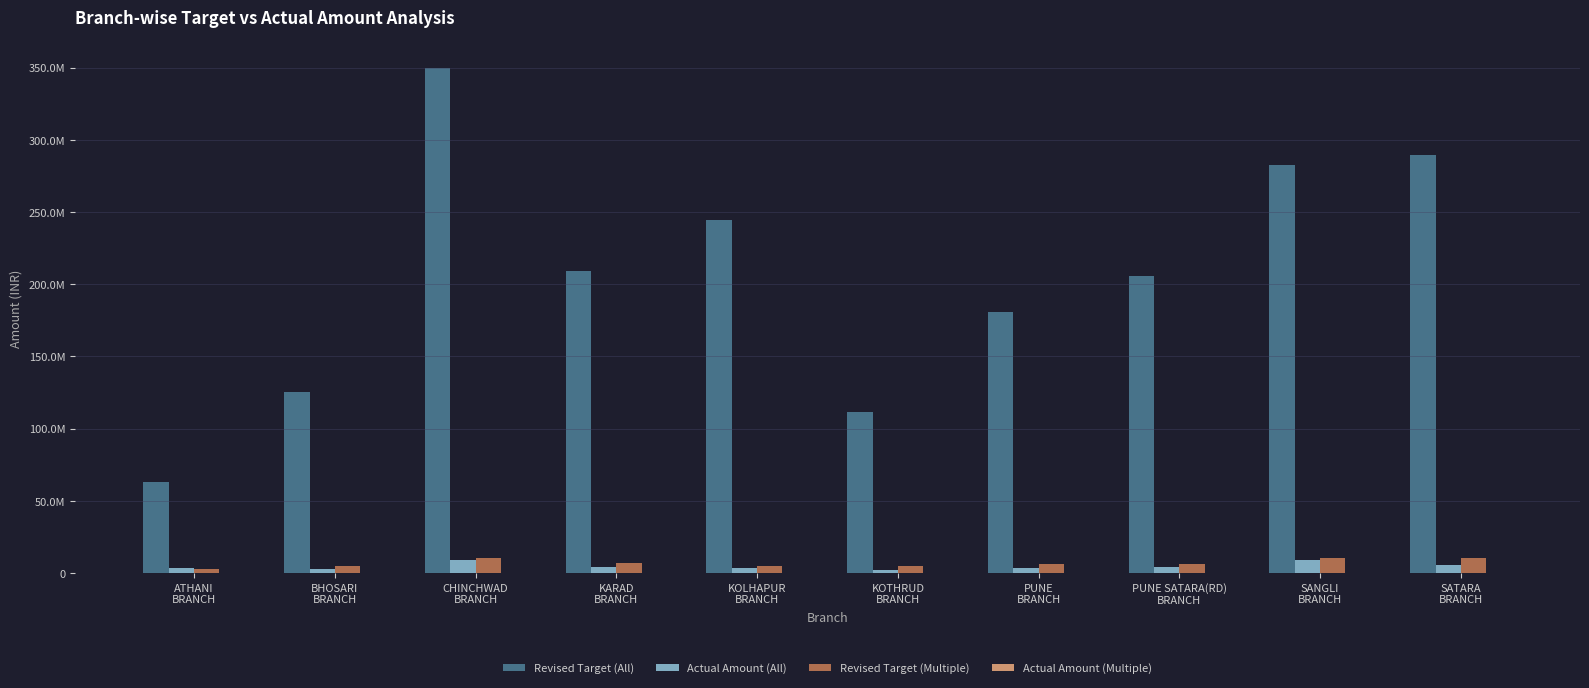

Are the bars grouped side by side (vs. stacked)?

Yes